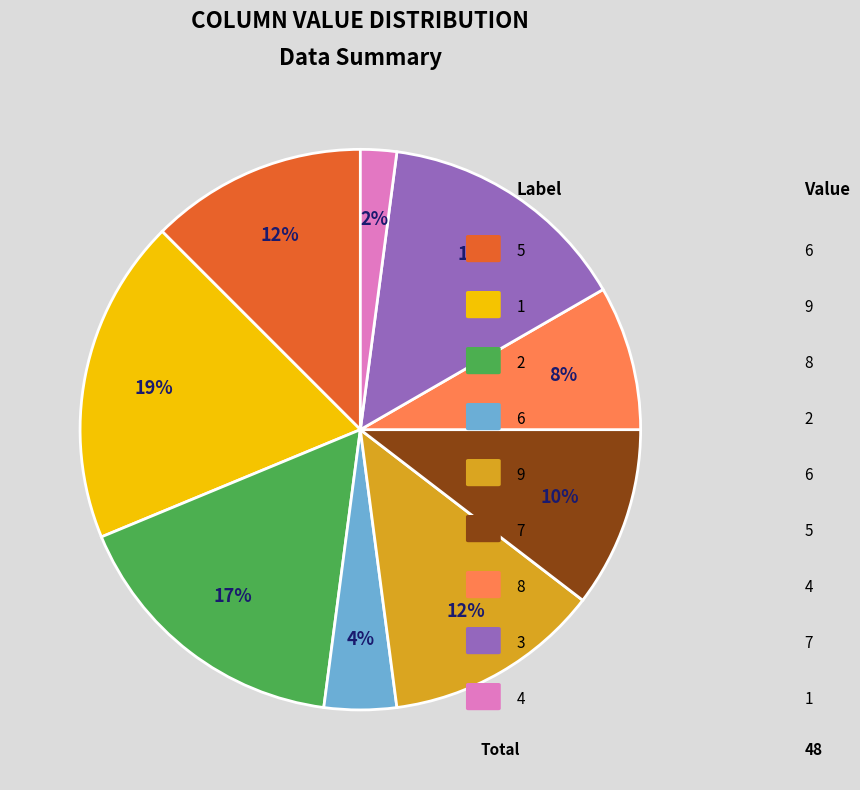

To the nearest percent, what is the difference between the largest and smallest slice percentages?

17%